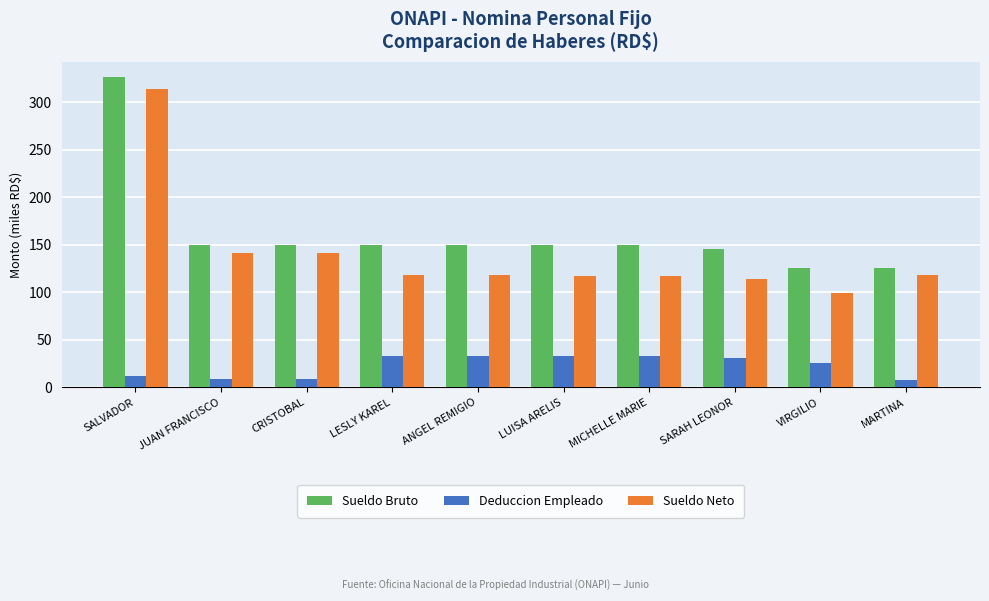

At how many categories does at least one series exceed 316?

1